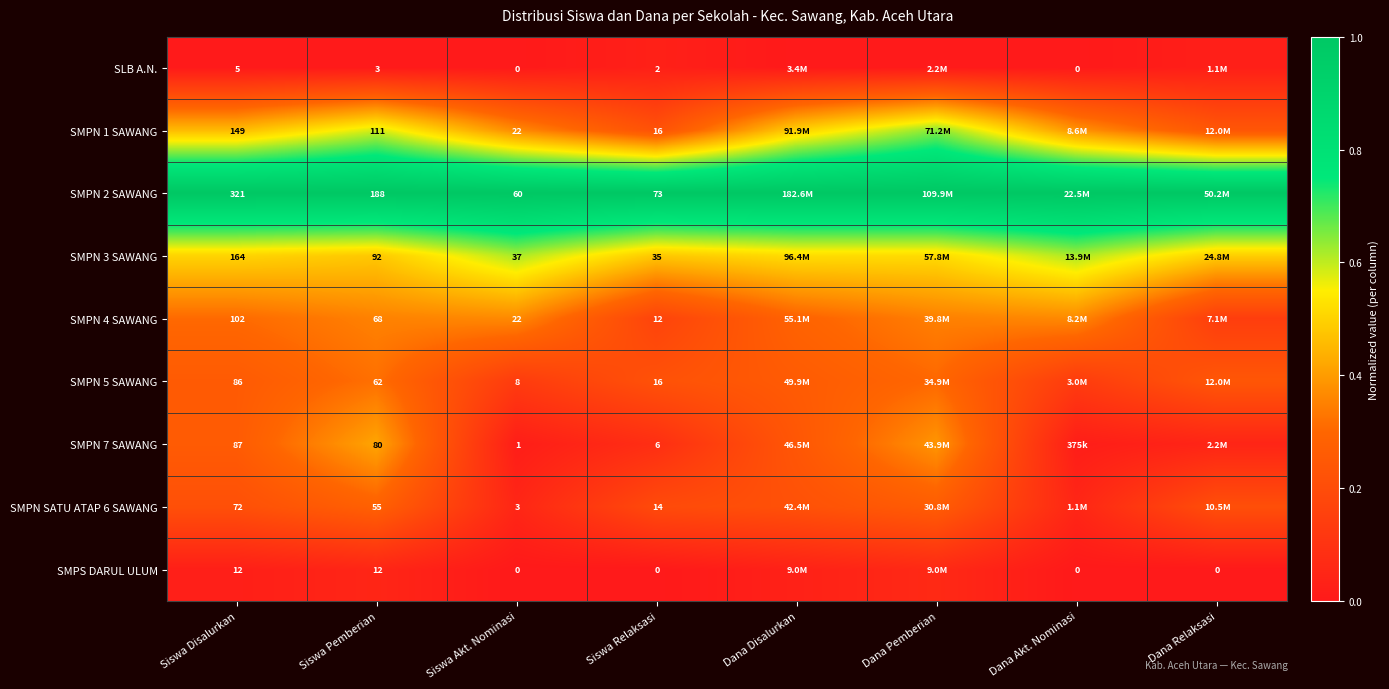

At how many categories does at least one series exceed 0?

8